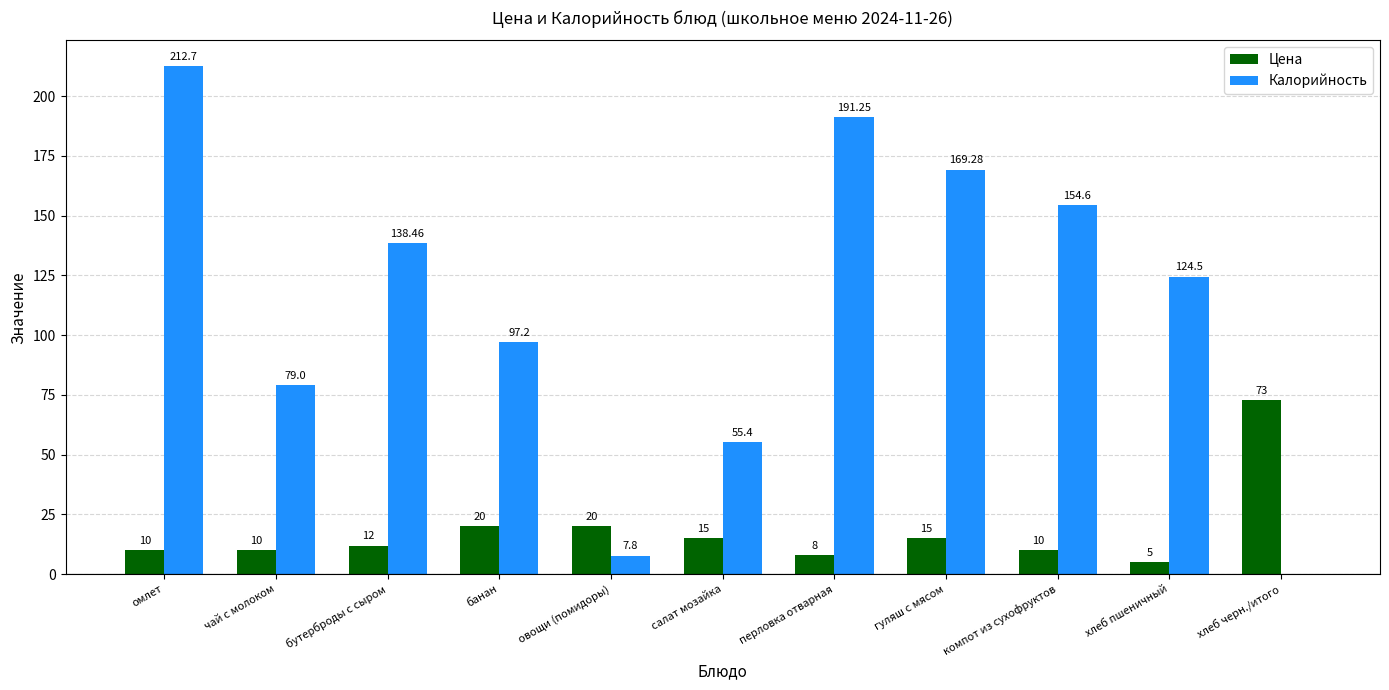

What is the highest value of the Цена series?

73.0